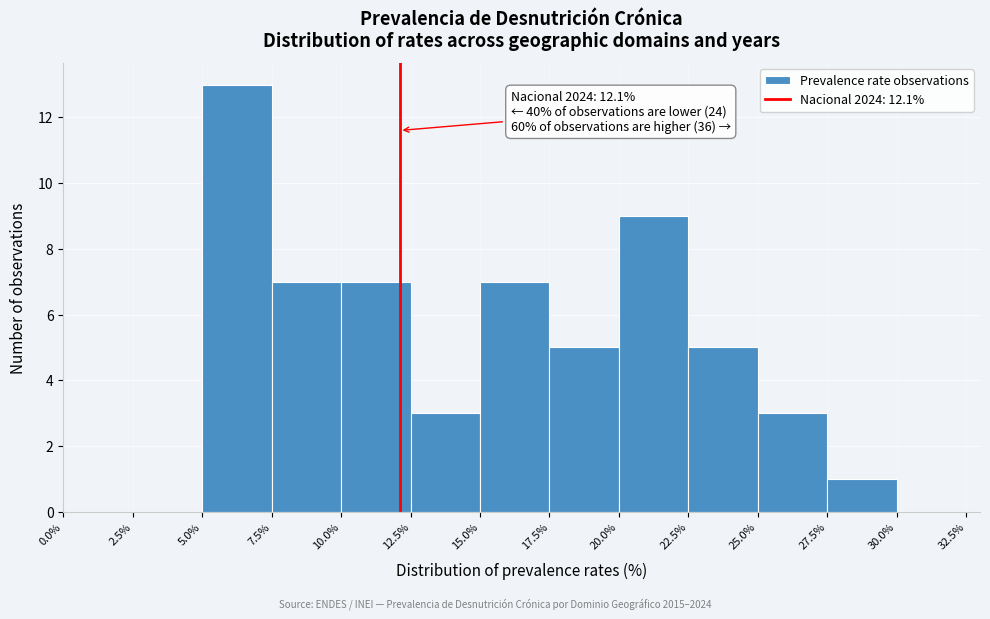

Which range on the x-axis has the tallest bar?

5.0% to 7.5%